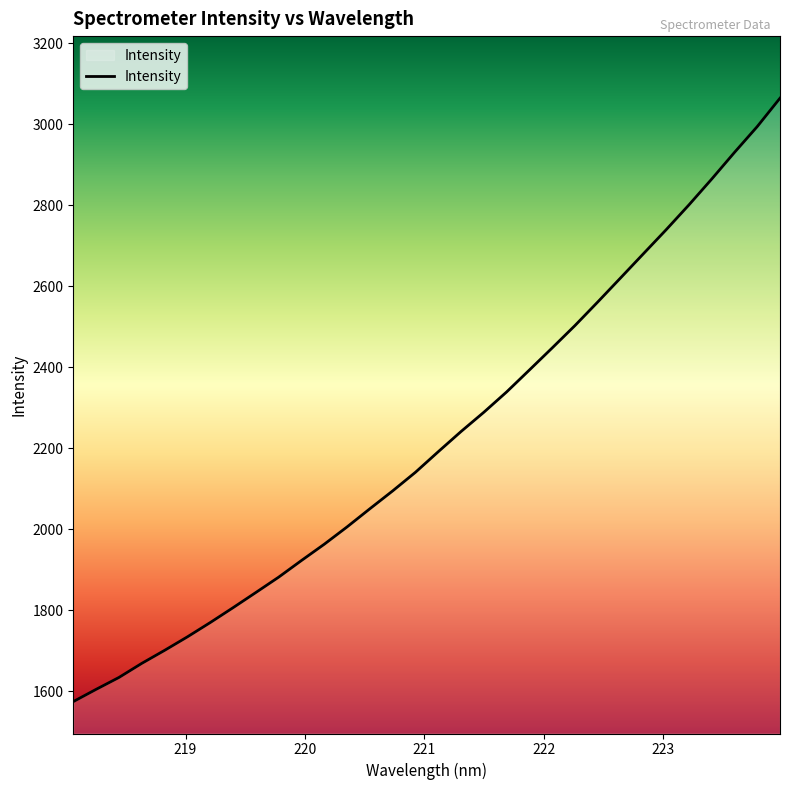

What is the minimum value shown in the chart?

1574.9